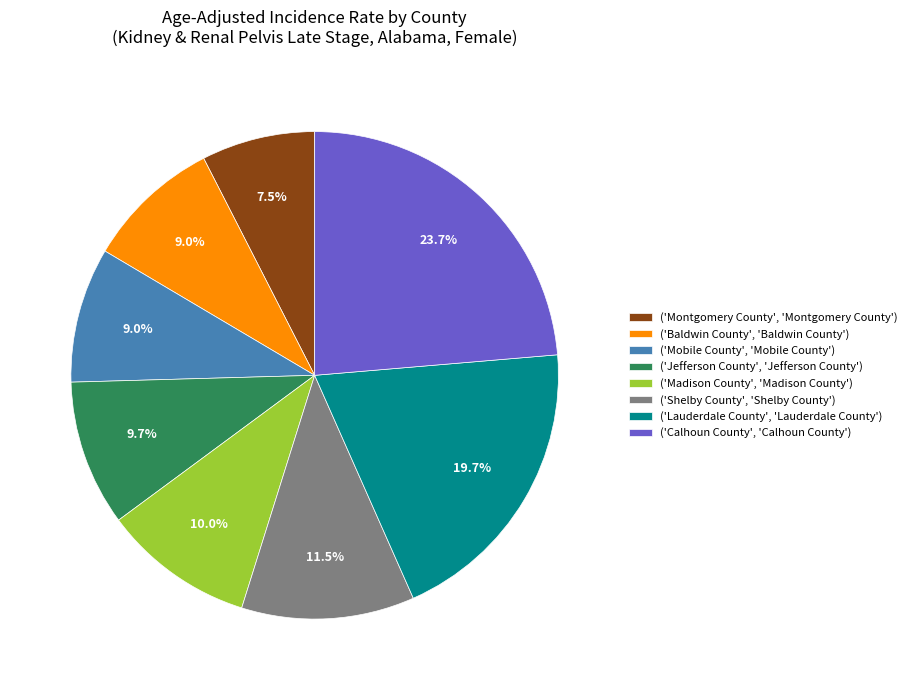

What percentage do ('Montgomery County', 'Montgomery County') and ('Jefferson County', 'Jefferson County') together represent?

17.2%